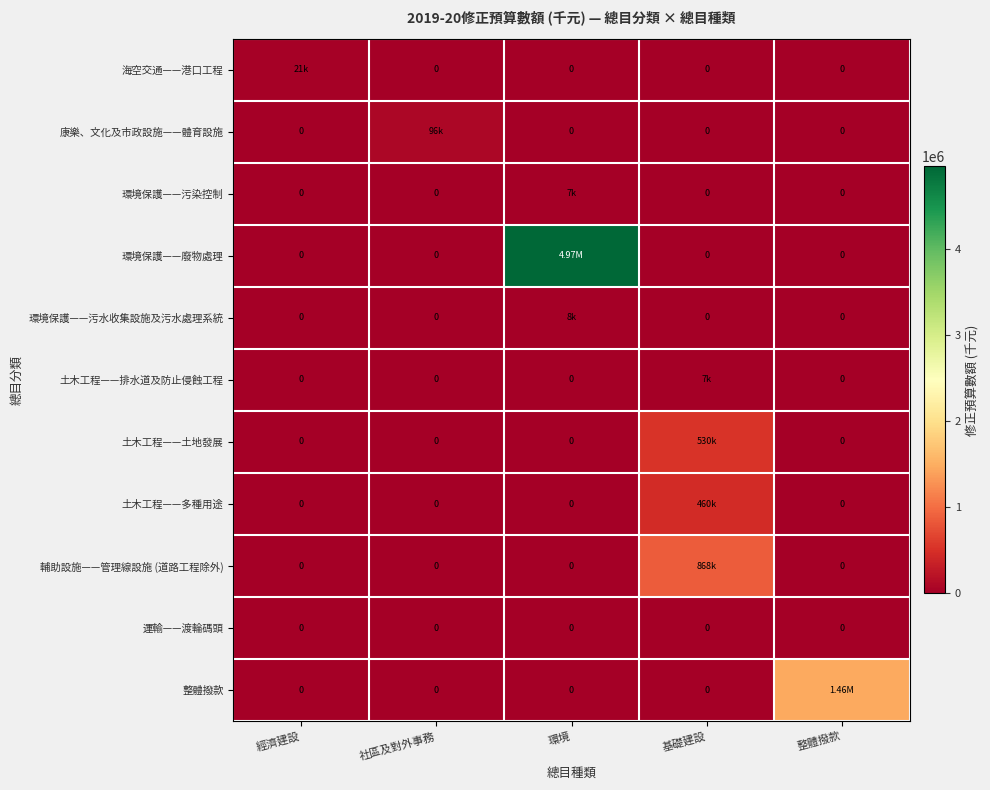

At which label is 環境保護——廢物處理 closest to 2482884?

經濟建設